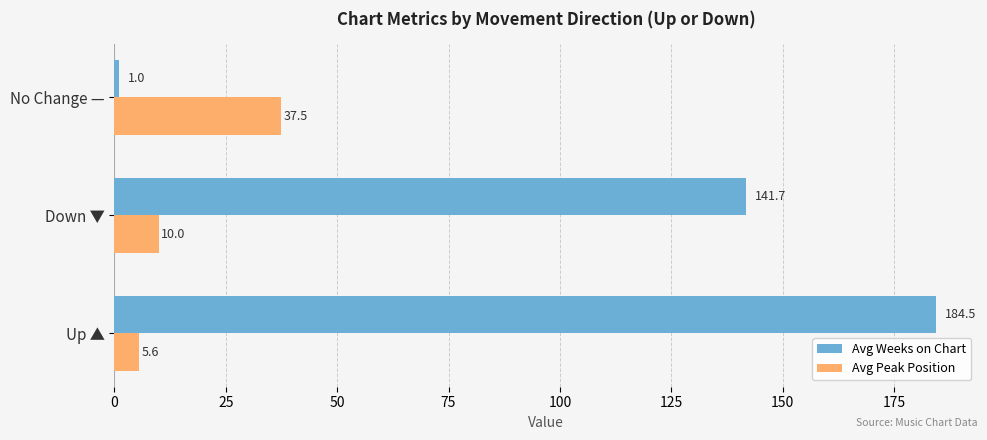

Rank the categories by Avg Weeks on Chart value from highest to lowest.

Up ▲, Down ▼, No Change —